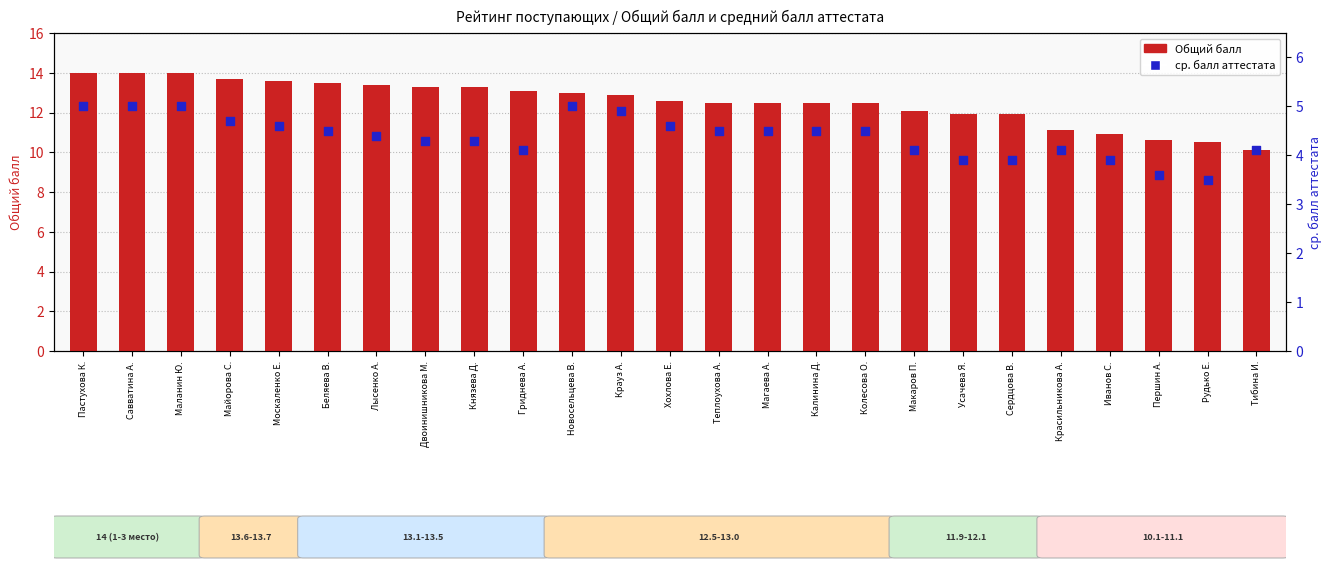

Which series reaches the minimum Y coordinate?

ср. балл аттестата